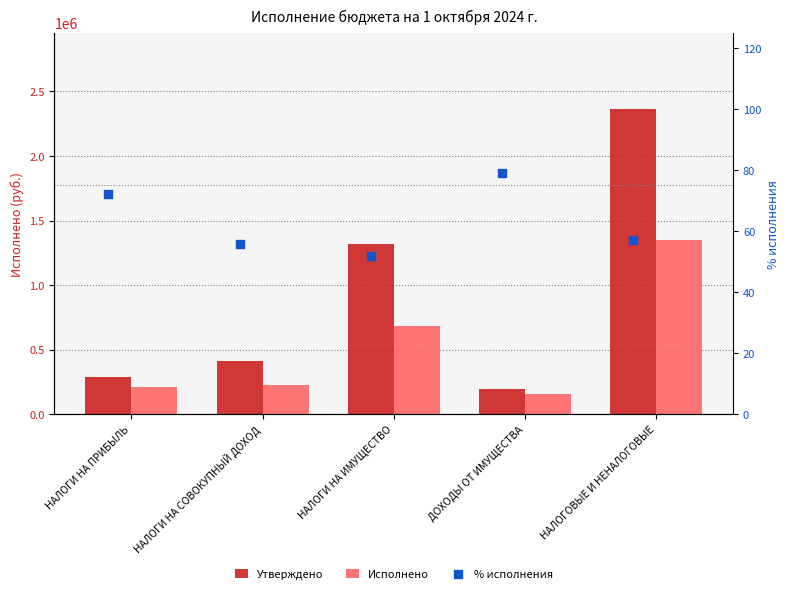

At how many categories does at least one series exceed 2051407?

1